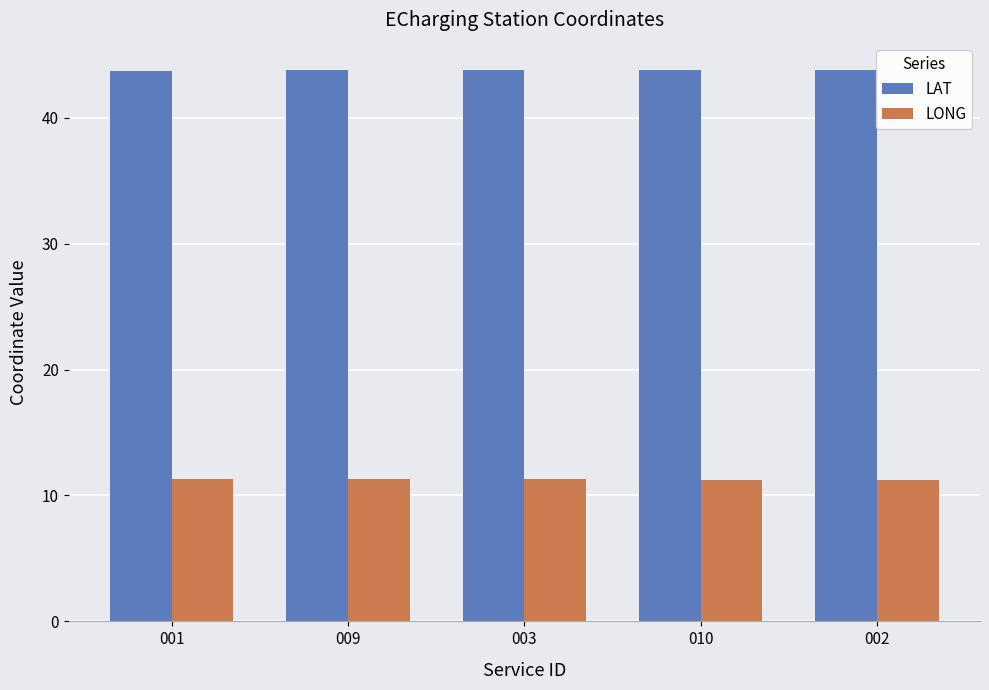

Does the chart contain any negative values?

No